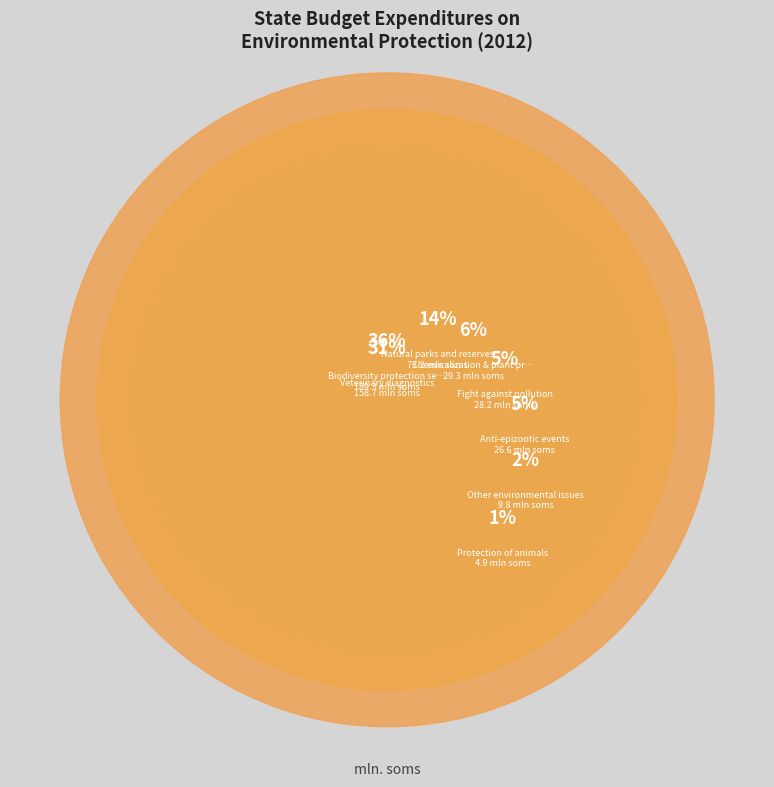

Does any single category account for the majority?

No